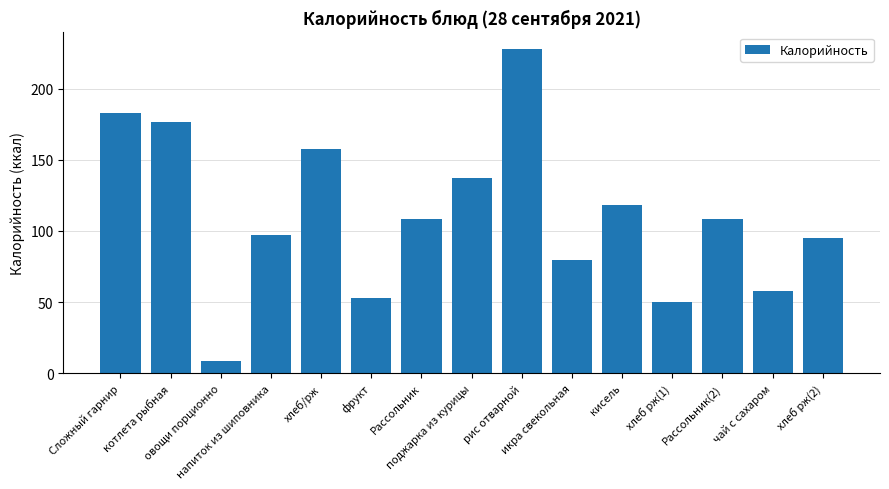

What is the smallest value displayed?

8.4